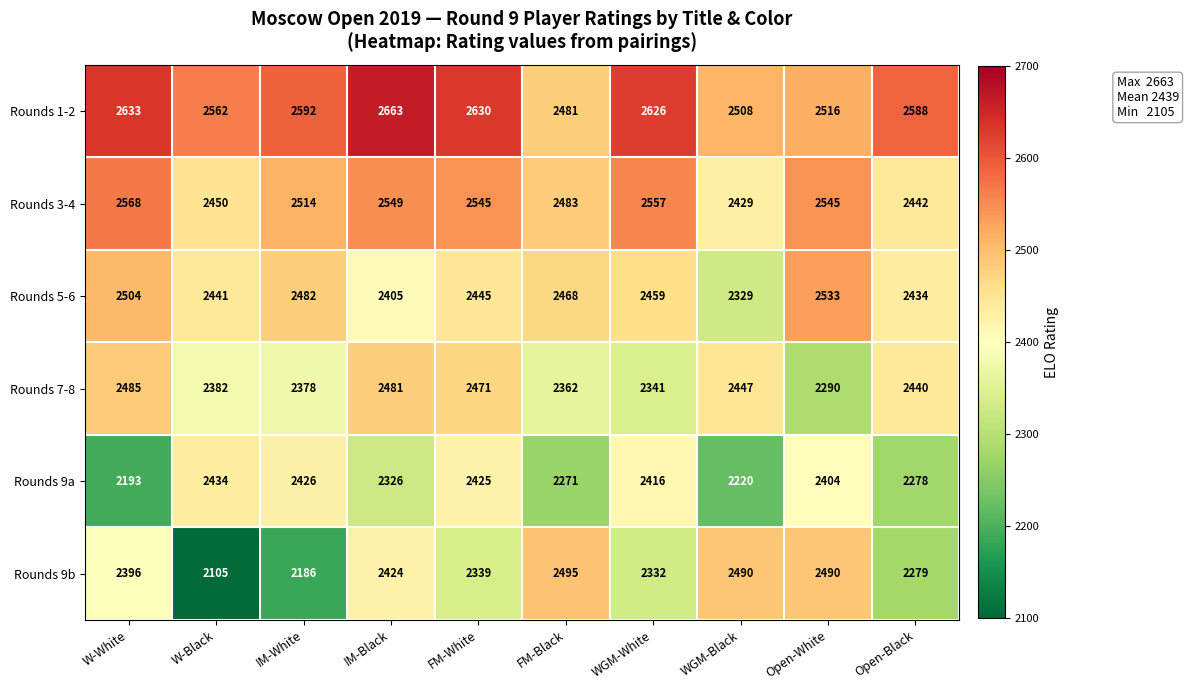

How many categories are shown in the chart?

10